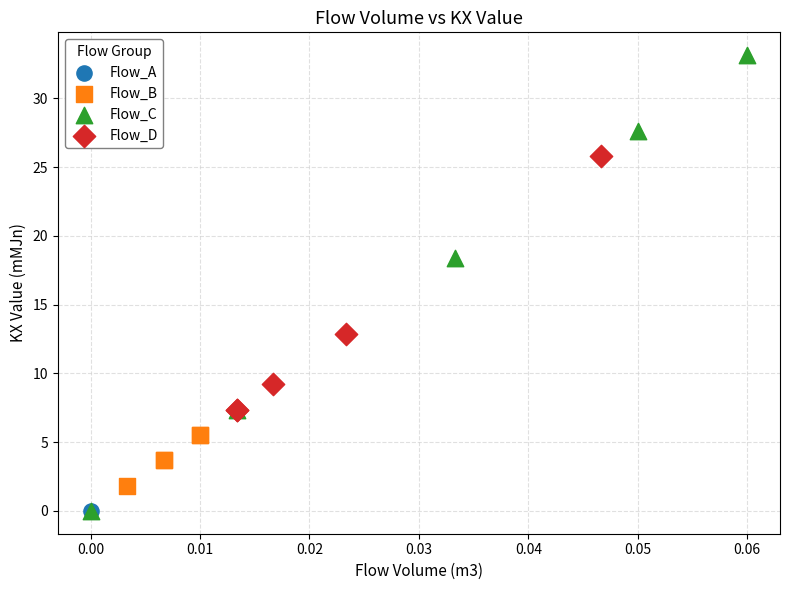

Which series has the widest spread of Y values?

Flow_C